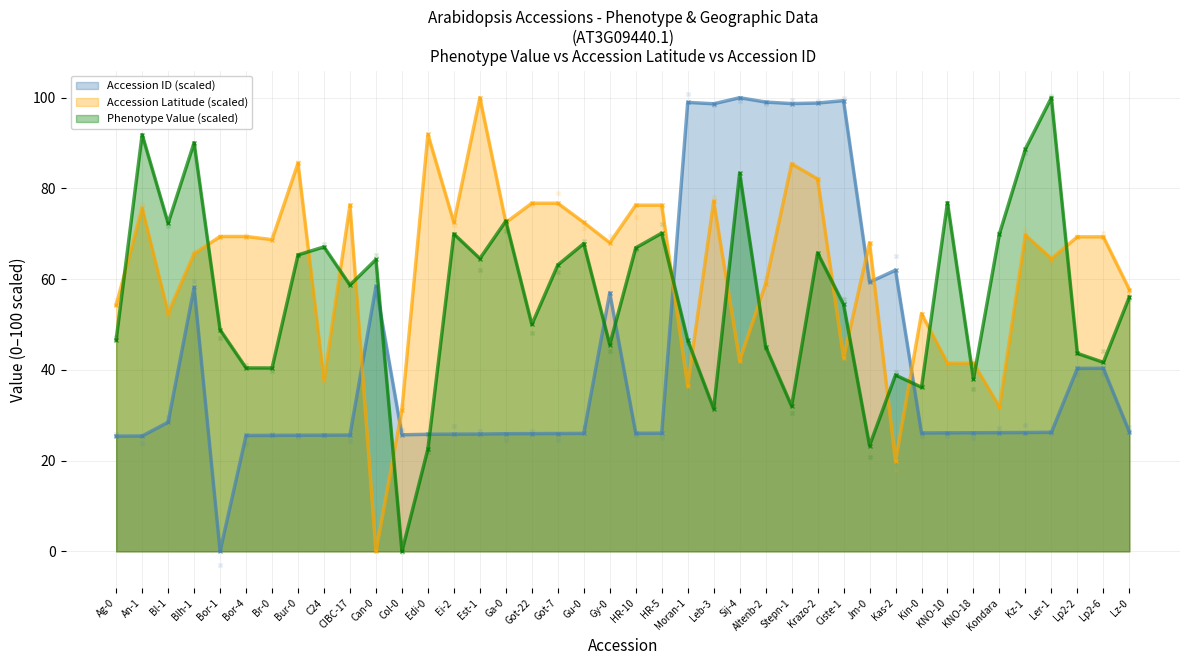

What is the total value across all series at Altenb-2?

203.1